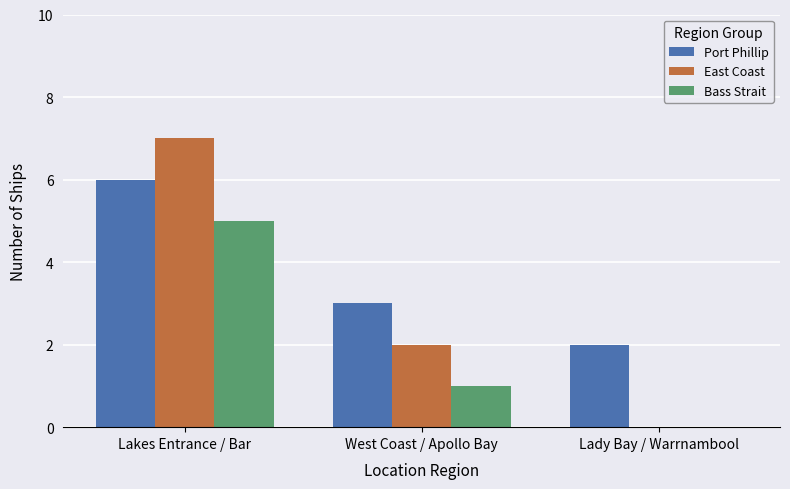

What is the sum of the Bass Strait values at Lady Bay / Warrnambool and Lakes Entrance / Bar?

5